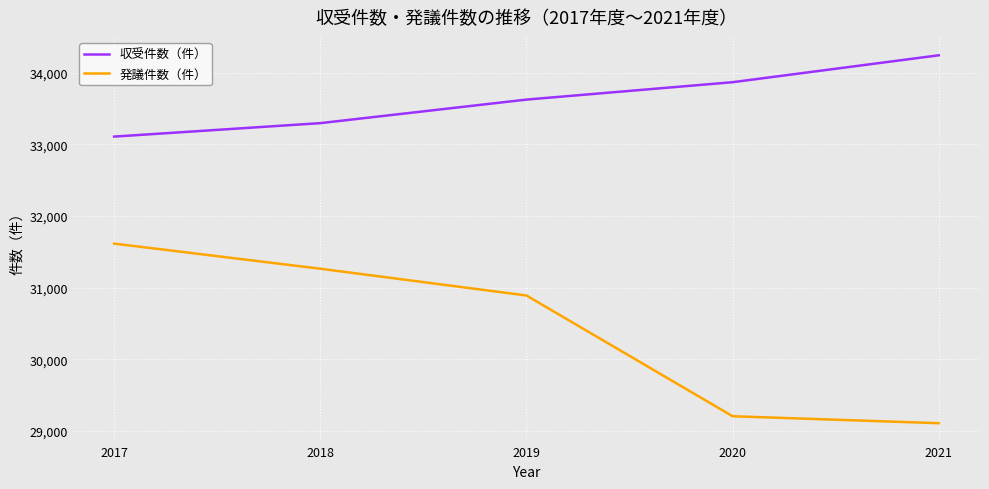

True or false: 収受件数（件） and 発議件数（件） cross at least once.

False